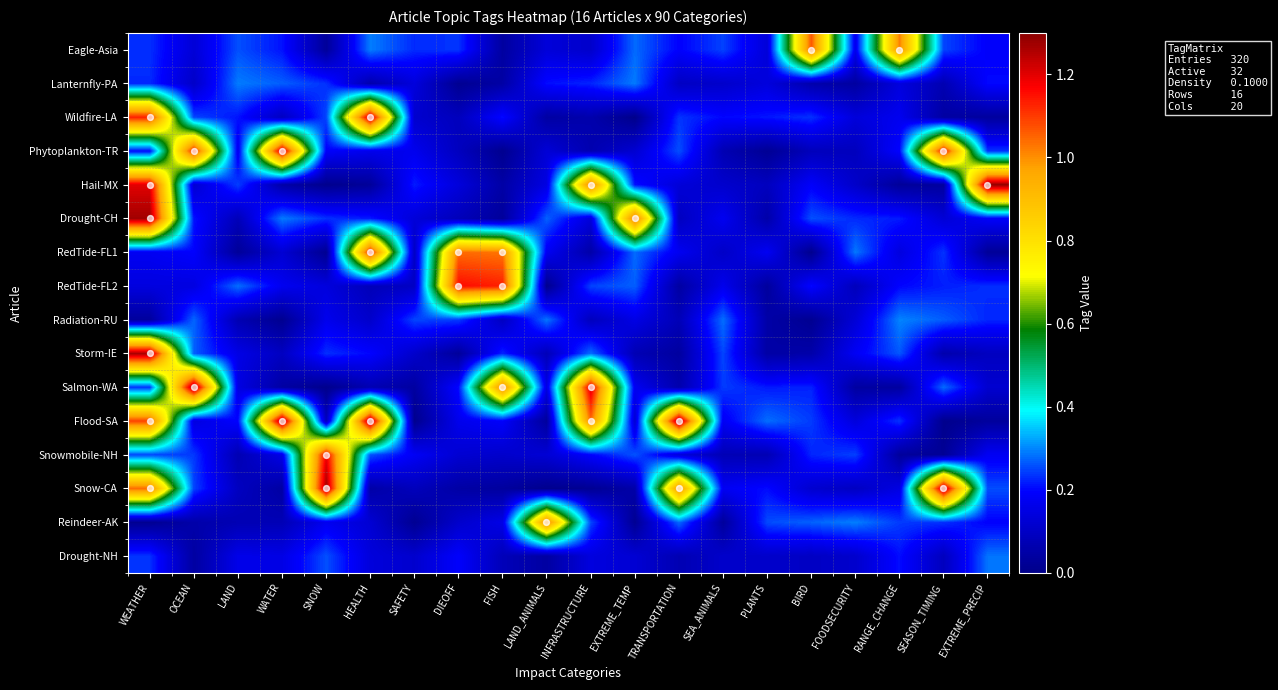

Between TRANSPORTATION and RANGE_CHANGE, which is larger?

RANGE_CHANGE